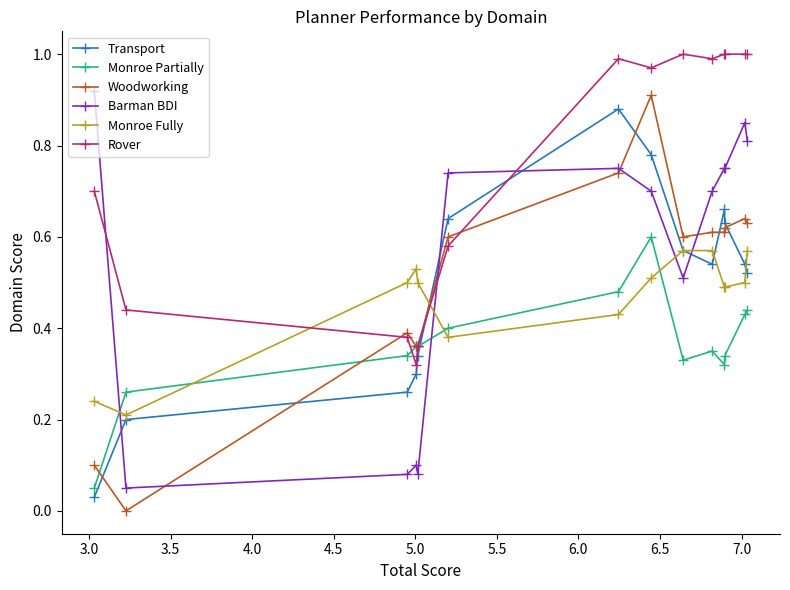

Which series has the largest total across all categories?

Rover